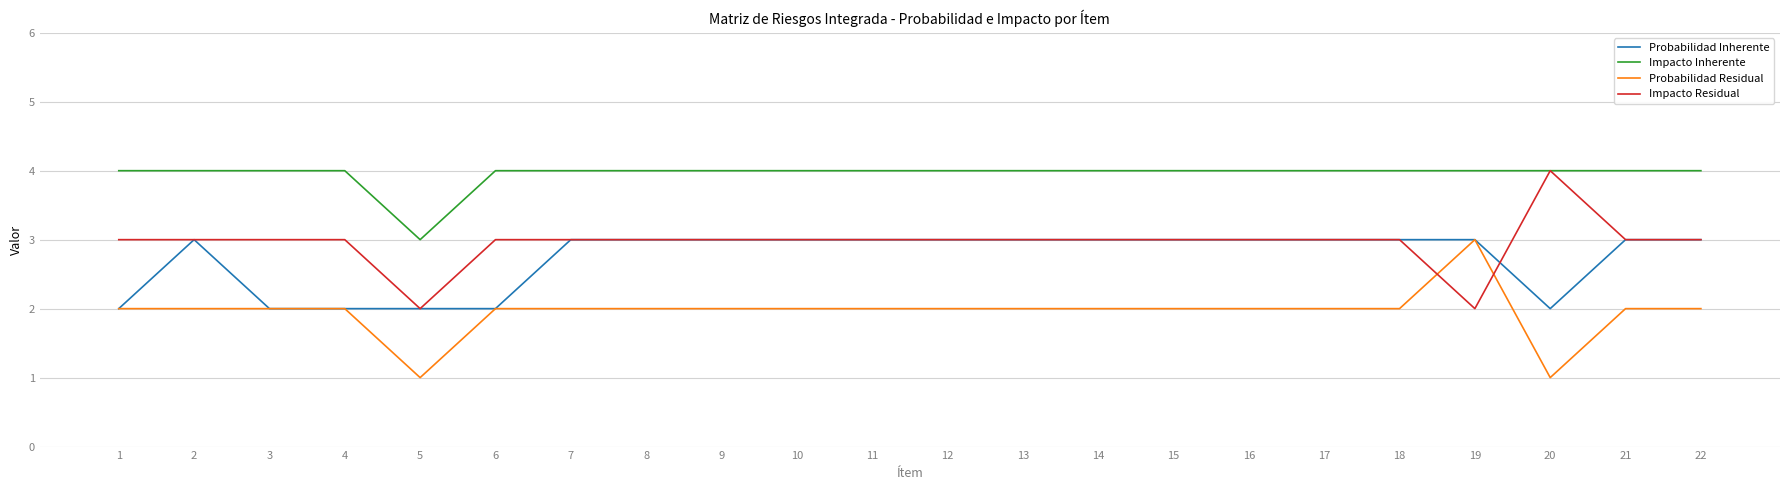

Reading left to right, extract all data points from this chart.

Probabilidad Inherente: 1=2	2=3	3=2	4=2	5=2	6=2	7=3	8=3	9=3	10=3	11=3	12=3	13=3	14=3	15=3	16=3	17=3	18=3	19=3	20=2	21=3	22=3
Impacto Inherente: 1=4	2=4	3=4	4=4	5=3	6=4	7=4	8=4	9=4	10=4	11=4	12=4	13=4	14=4	15=4	16=4	17=4	18=4	19=4	20=4	21=4	22=4
Probabilidad Residual: 1=2	2=2	3=2	4=2	5=1	6=2	7=2	8=2	9=2	10=2	11=2	12=2	13=2	14=2	15=2	16=2	17=2	18=2	19=3	20=1	21=2	22=2
Impacto Residual: 1=3	2=3	3=3	4=3	5=2	6=3	7=3	8=3	9=3	10=3	11=3	12=3	13=3	14=3	15=3	16=3	17=3	18=3	19=2	20=4	21=3	22=3